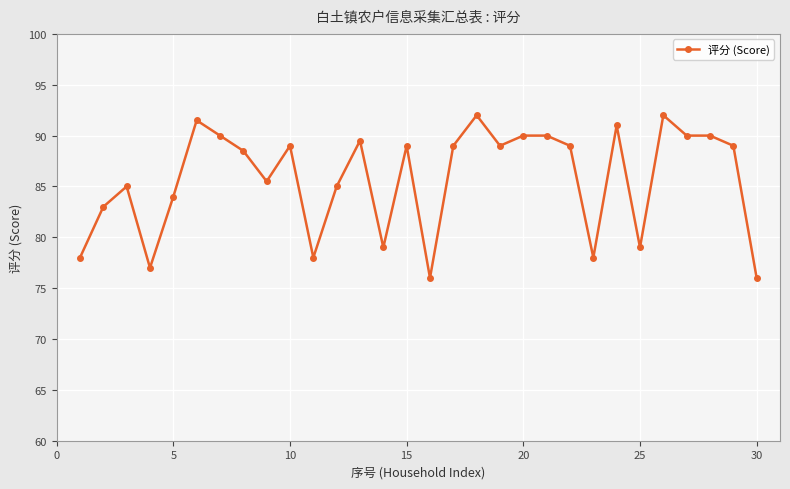

True or false: the data has more than 2 interior local peaks.

True